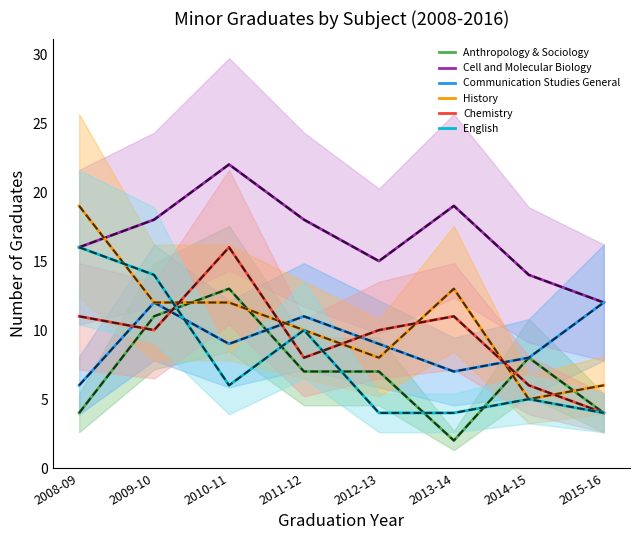

Reading left to right, what are all the values shown in this chart?

Anthropology & Sociology: 2008-09=4	2009-10=11	2010-11=13	2011-12=7	2012-13=7	2013-14=2	2014-15=8	2015-16=4
Cell and Molecular Biology: 2008-09=16	2009-10=18	2010-11=22	2011-12=18	2012-13=15	2013-14=19	2014-15=14	2015-16=12
Communication Studies General: 2008-09=6	2009-10=12	2010-11=9	2011-12=11	2012-13=9	2013-14=7	2014-15=8	2015-16=12
History: 2008-09=19	2009-10=12	2010-11=12	2011-12=10	2012-13=8	2013-14=13	2014-15=5	2015-16=6
Chemistry: 2008-09=11	2009-10=10	2010-11=16	2011-12=8	2012-13=10	2013-14=11	2014-15=6	2015-16=4
English: 2008-09=16	2009-10=14	2010-11=6	2011-12=10	2012-13=4	2013-14=4	2014-15=5	2015-16=4